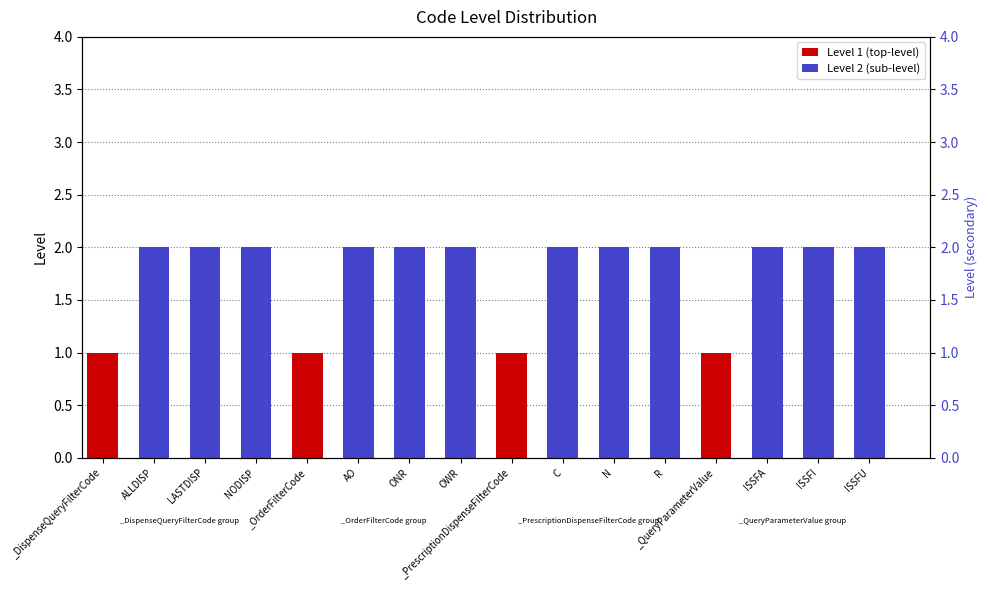

What are all the series names shown in the legend?

Level 1 (top-level), Level 2 (sub-level)